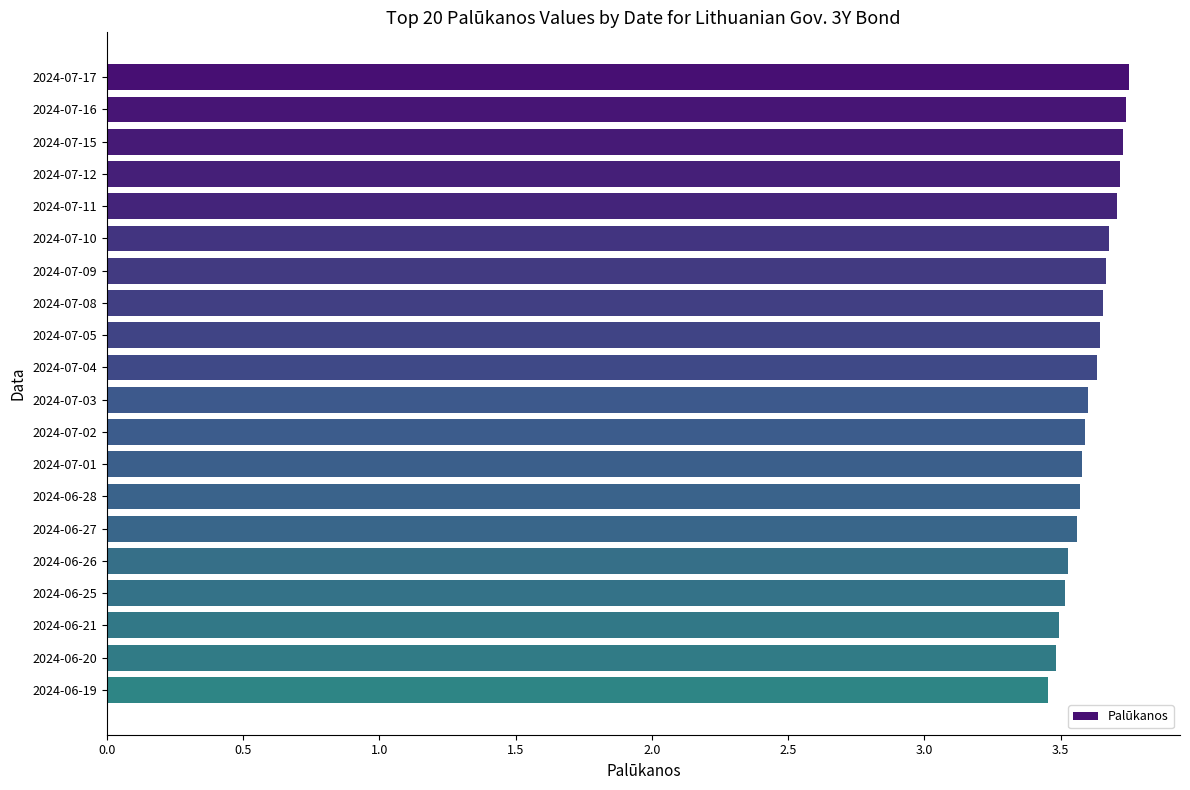

Which category has the lowest value across all series?

2024-06-19